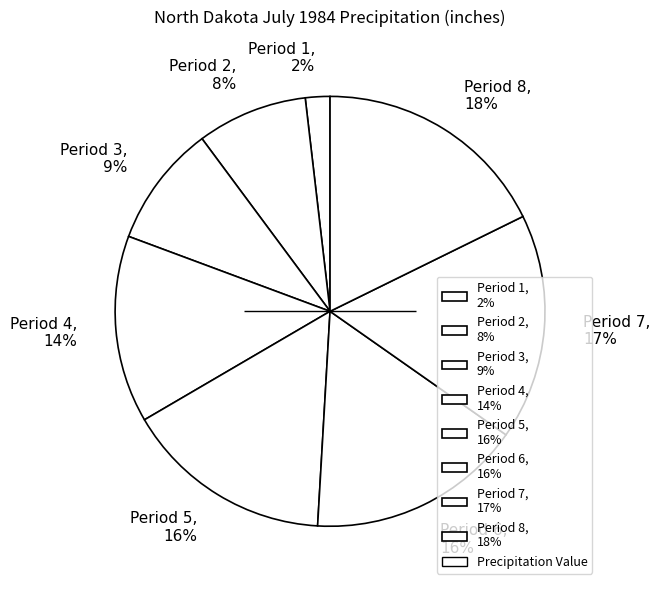

What percentage is the Period 2 slice, to the nearest percent?

8%